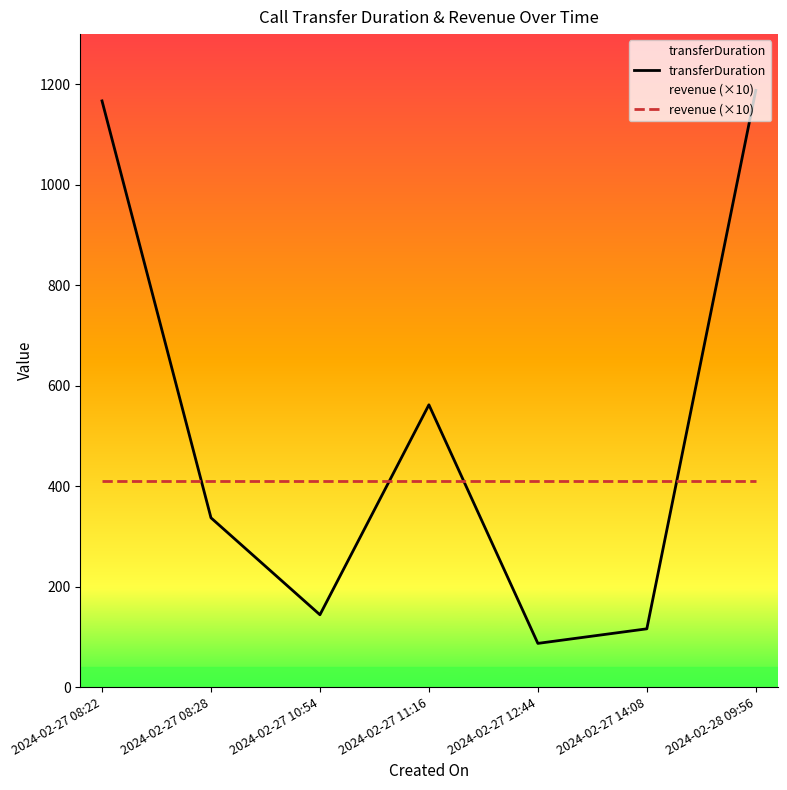

Between 2024-02-27 08:28 and 2024-02-27 10:54, which series saw the biggest shift?

transferDuration